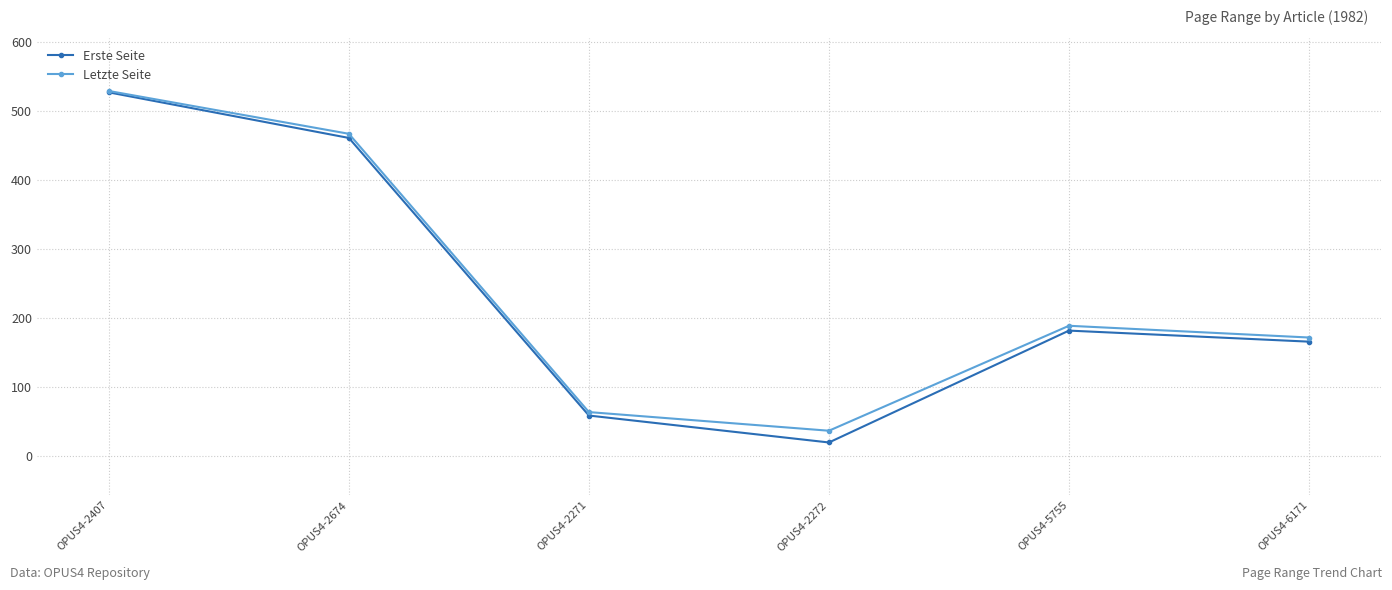

What is the label of the 3rd point from the left?

OPUS4-2271